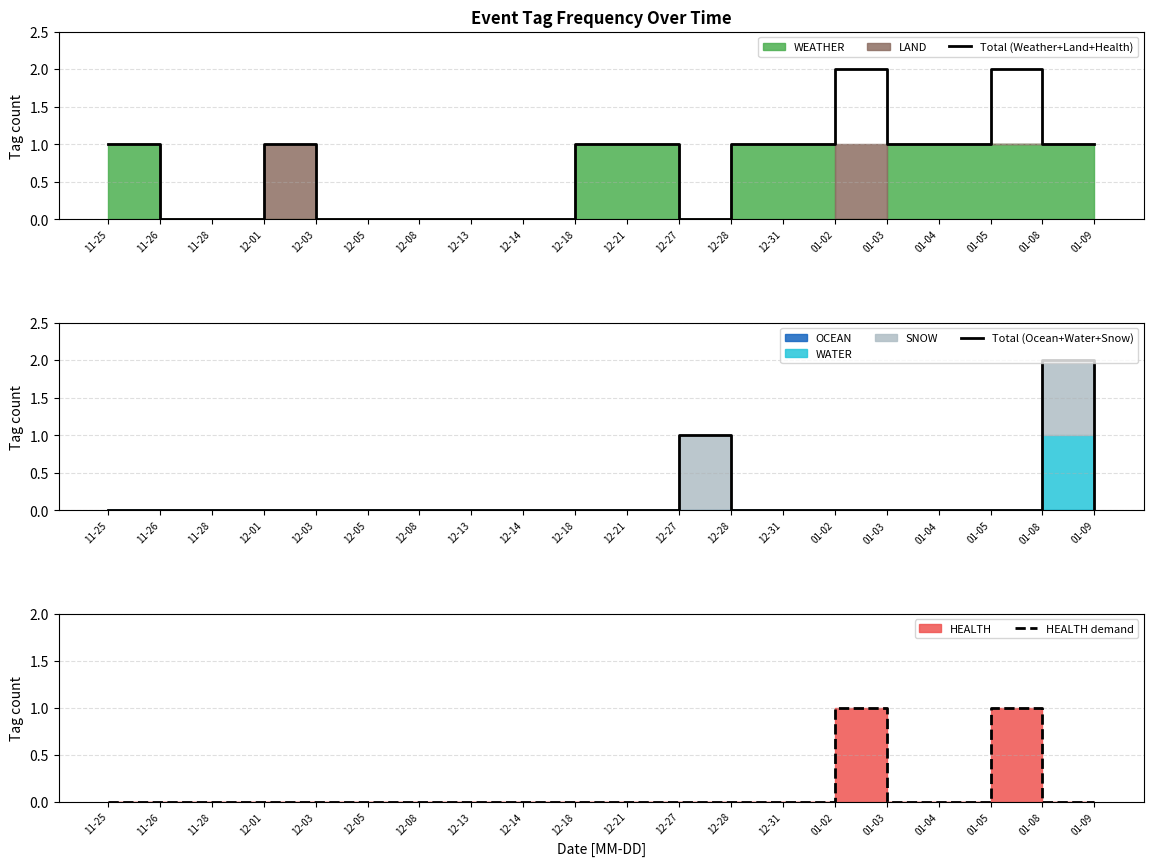

Between 11-28 and 11-26, which is larger?

11-28